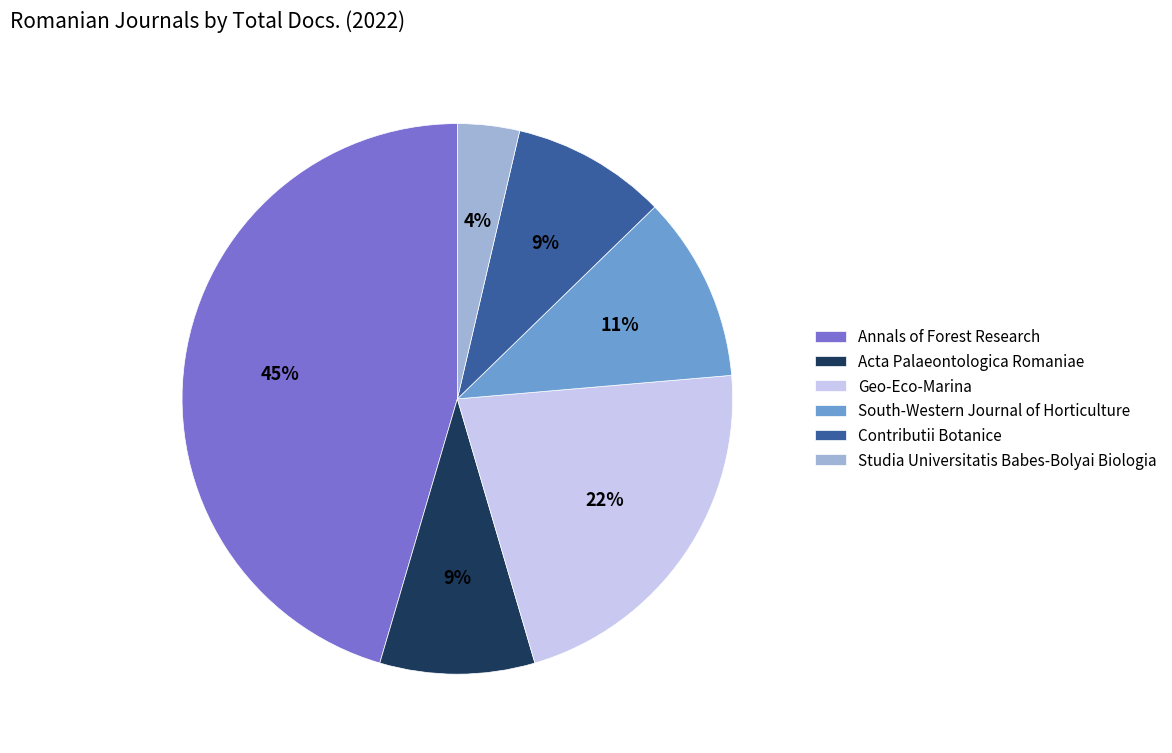

Does Contributii Botanice account for over 50% of the chart?

No